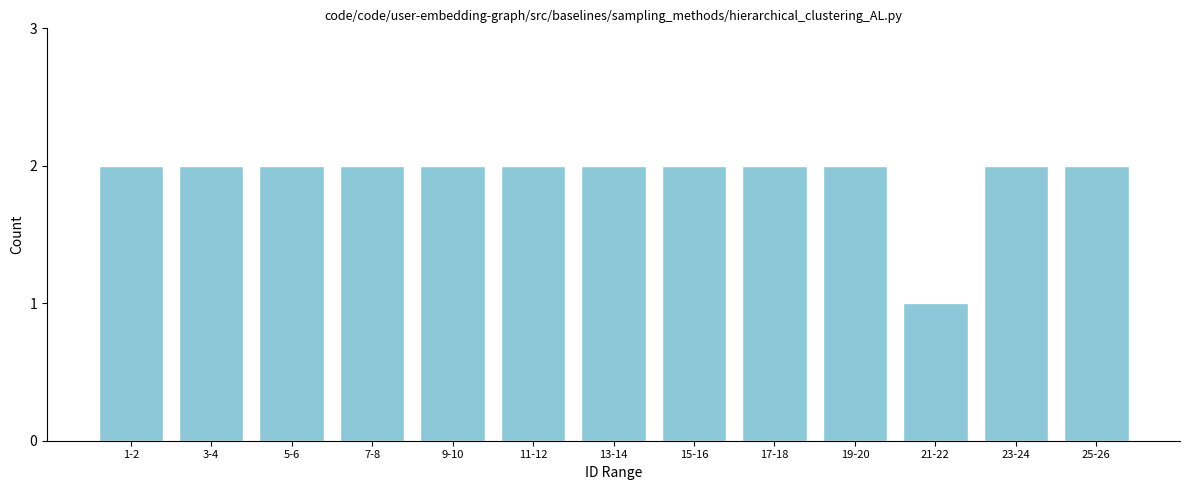

Reading left to right, transcribe all the data shown in this chart.

2	2	2	2	2	2	2	2	2	2	1	2	2